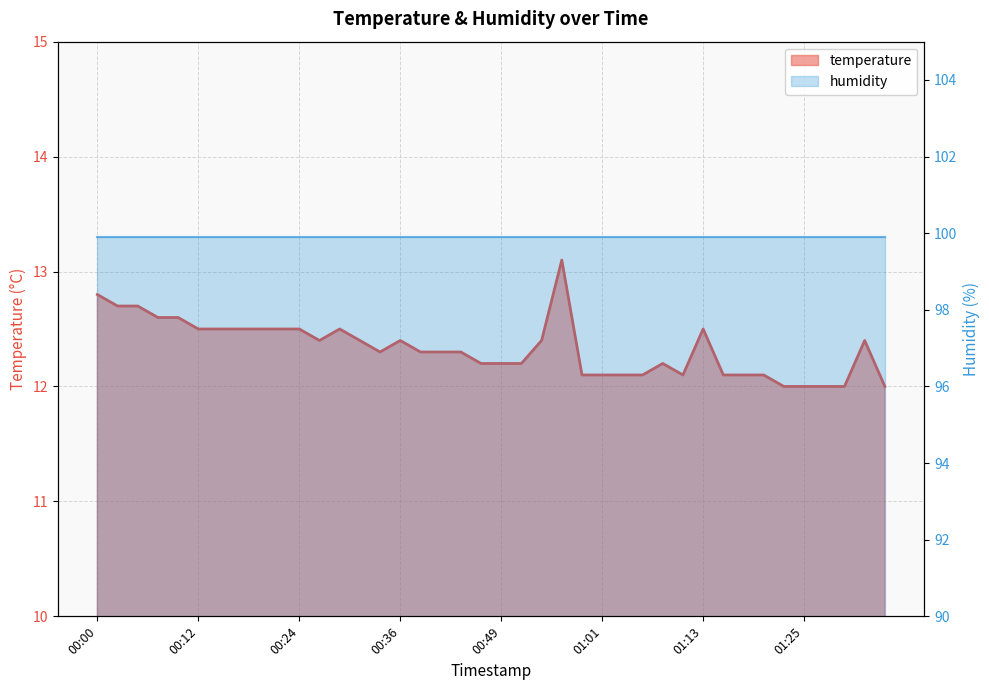

What is the average value?

12.3